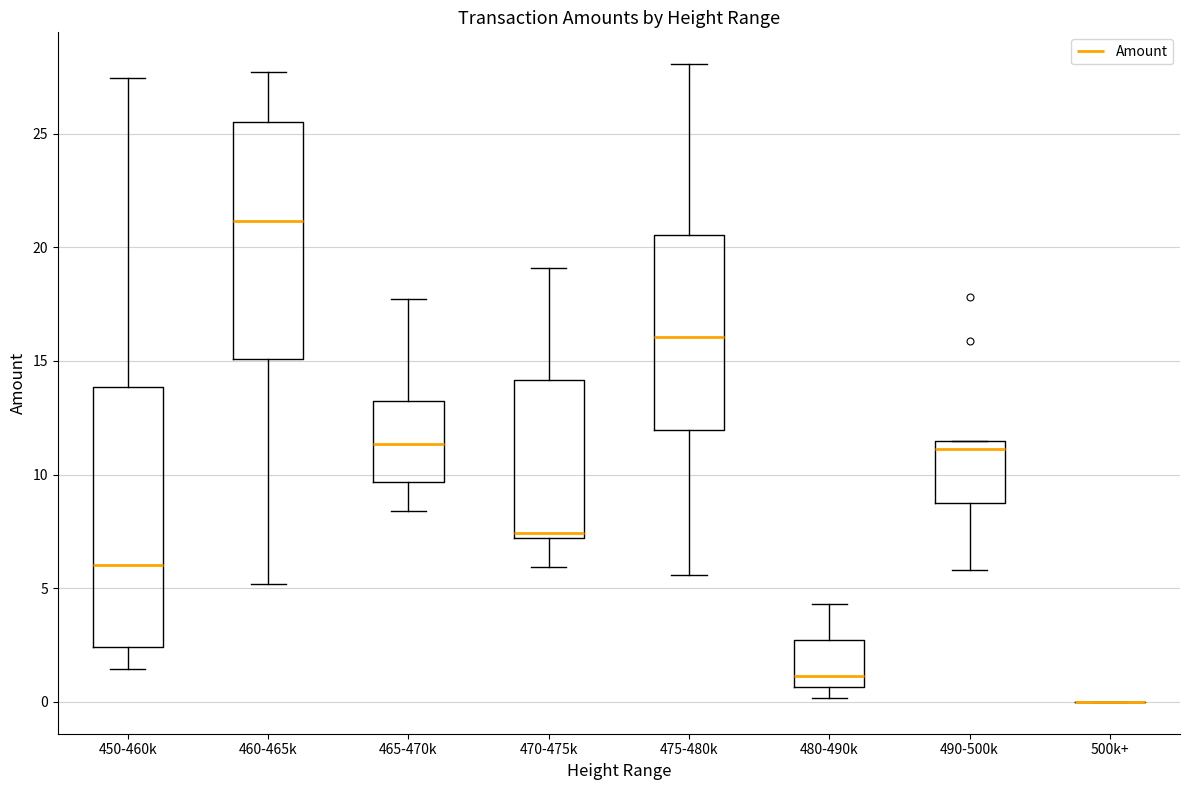

Reading left to right, transcribe this box plot: for each box, give where its median line is, the range the box spans, and where its two whiskers end, as read against the y-axis. The values are not printed on the chart, so give them approximately, as read against the axis.

450-460k: median 6.0, box 2.5 to 14.0, whiskers 1.5 to 27.5
460-465k: median 21.0, box 15.0 to 25.5, whiskers 5.0 to 27.5
465-470k: median 11.5, box 9.5 to 13.0, whiskers 8.5 to 17.5
470-475k: median 7.5, box 7.0 to 14.0, whiskers 6.0 to 19.0
475-480k: median 16.0, box 12.0 to 20.5, whiskers 5.5 to 28.0
480-490k: median 1.0, box 0.5 to 2.5, whiskers 0.0 to 4.5
490-500k: median 11.0, box 9.0 to 11.5, whiskers 6.0 to 11.5
500k+: box collapsed to a line at 0.0, whiskers 0.0 to 0.0